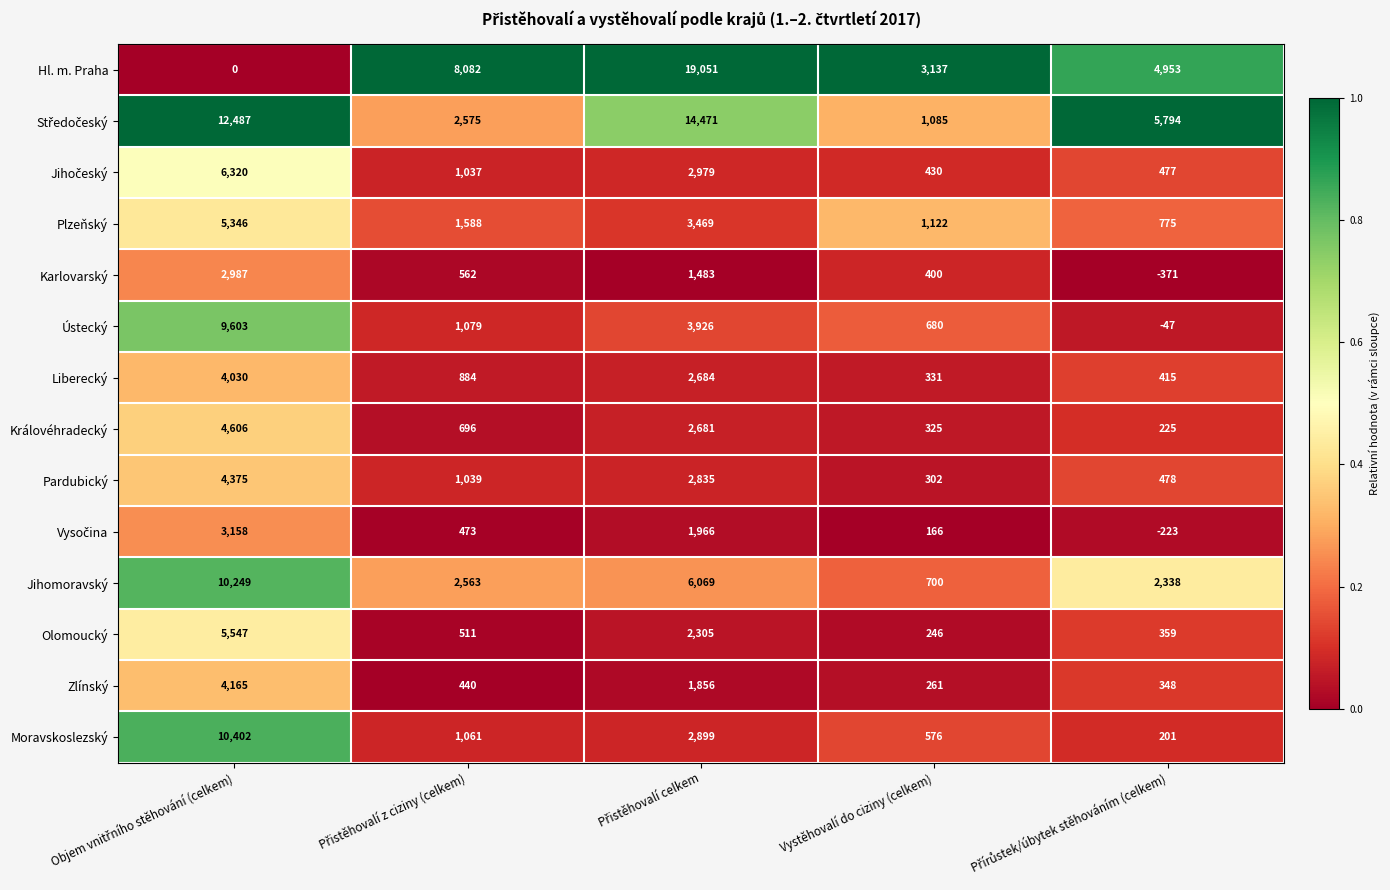

What is the minimum value shown in the chart?

-371